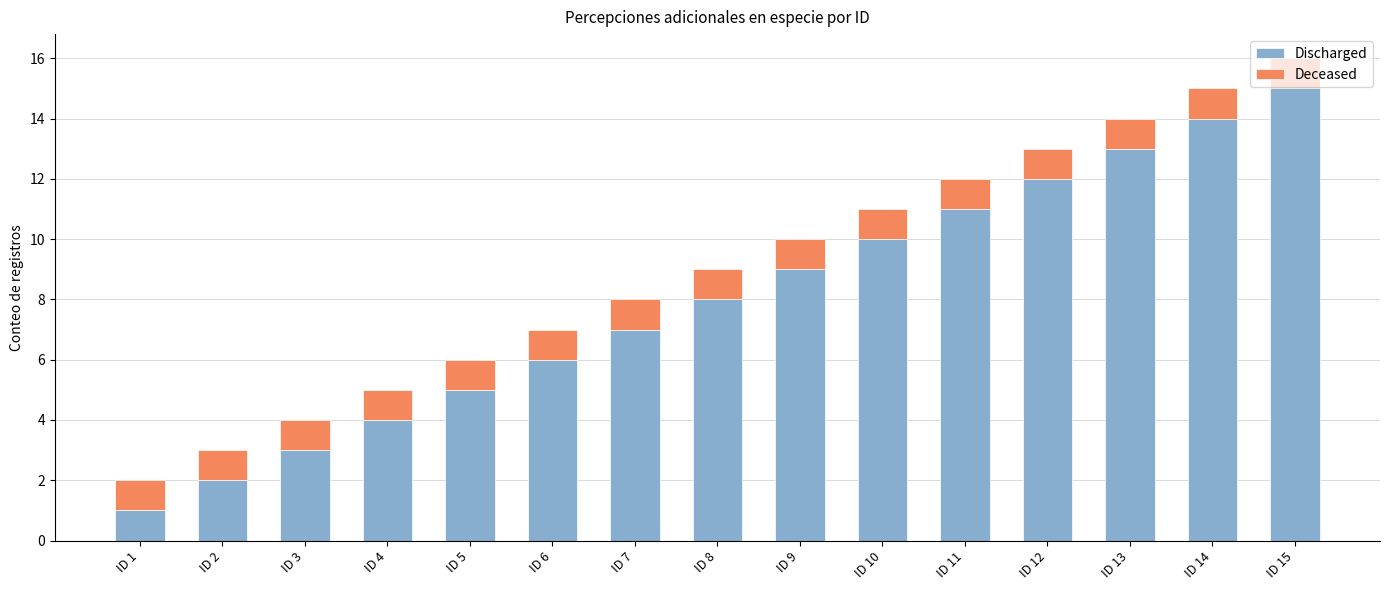

What is the maximum value for Discharged?

15